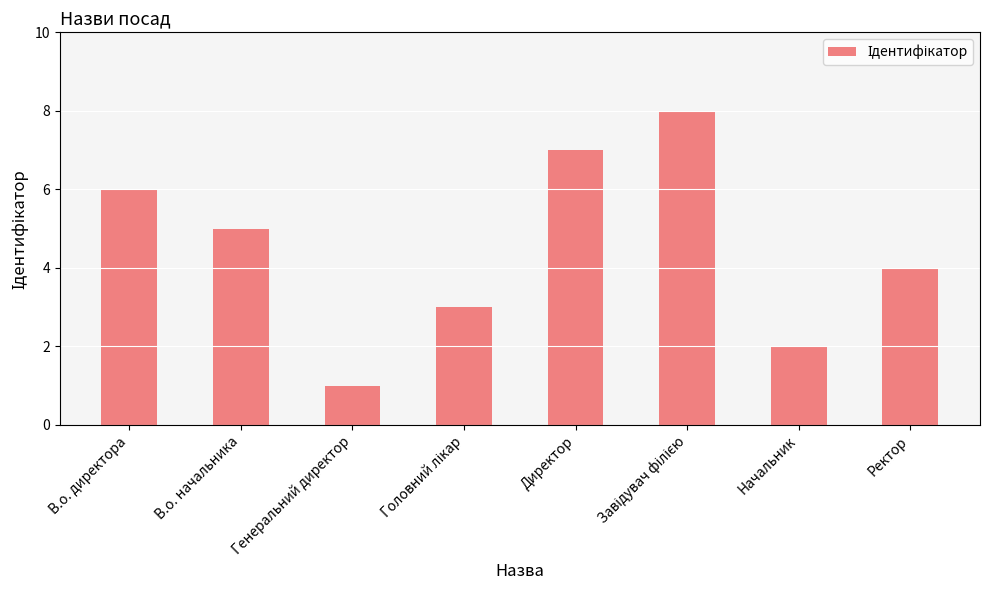

What is the minimum value shown in the chart?

1